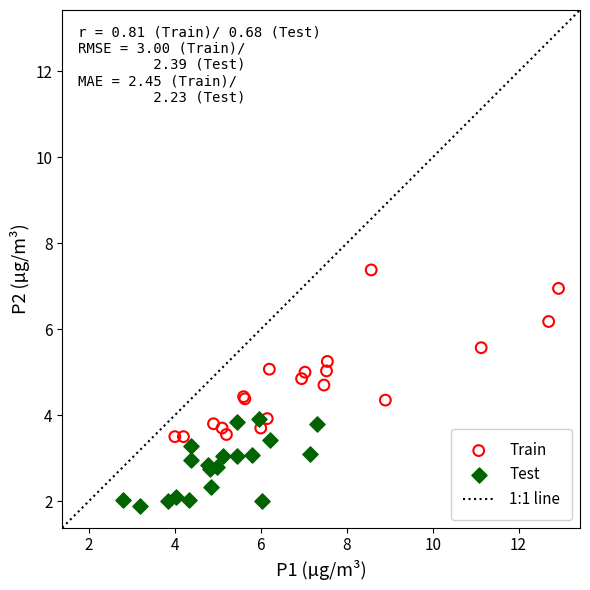

Which series has the widest spread of Y values?

Train